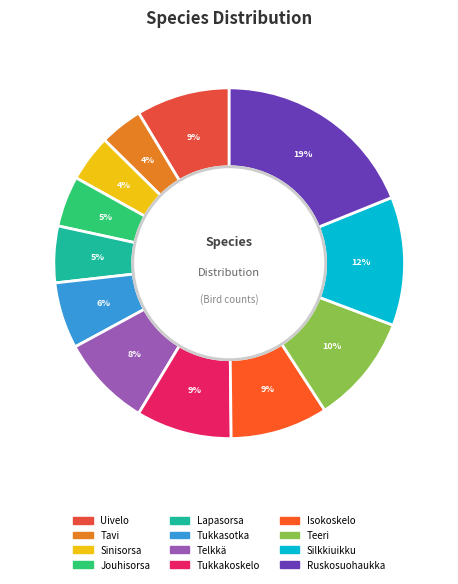

Count the number of slices in the pie.

12